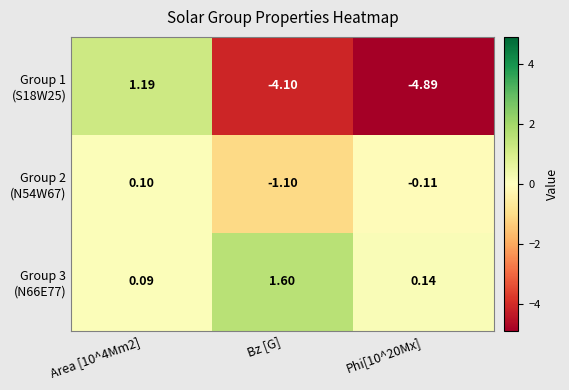

List the series in order of their overall mean, highest first.

Group 3 (N66E77), Group 2 (N54W67), Group 1 (S18W25)